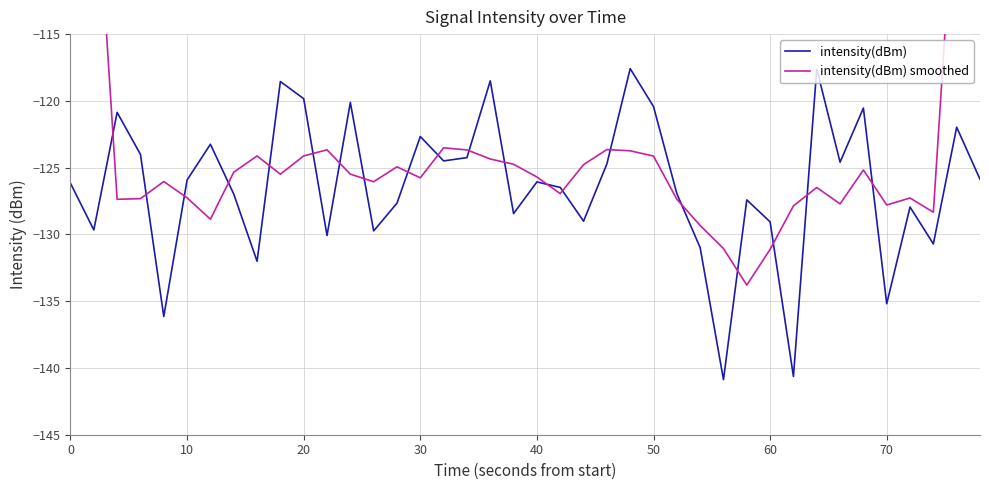

The intensity(dBm) series shows -221.7 at 0. True or false?

False